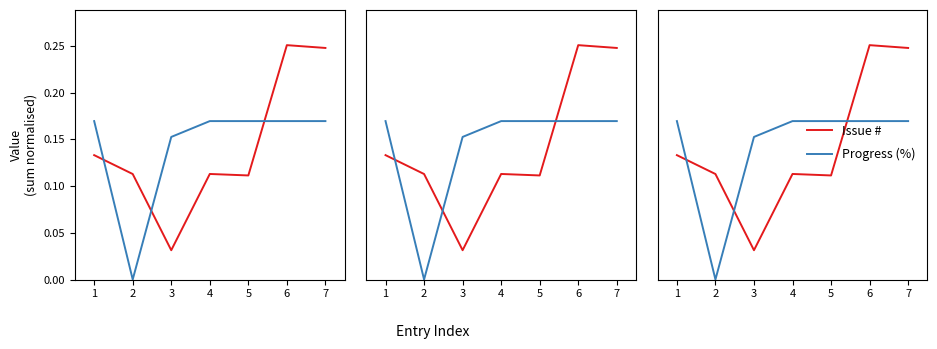

Which series ends up on top after the final intersection of Progress (%) and Issue #?

Issue #